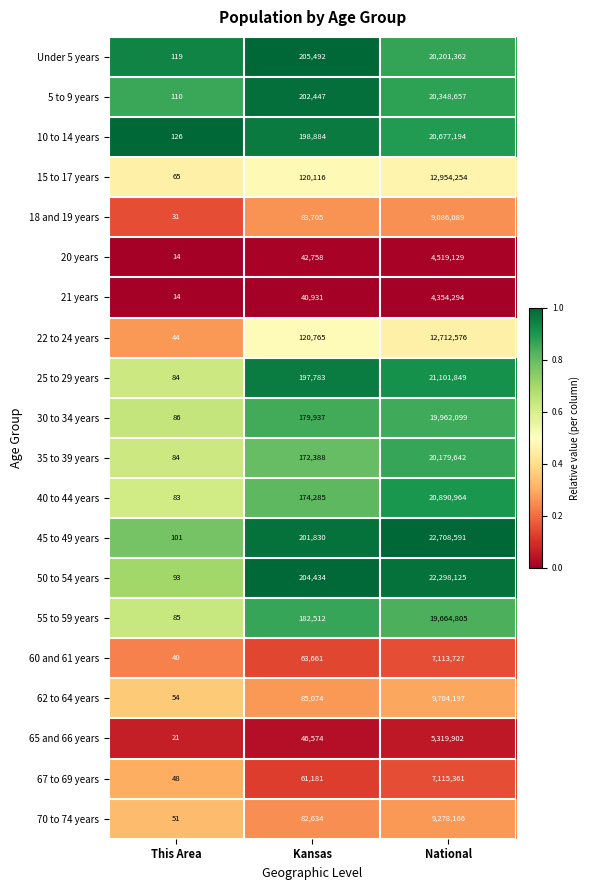

What is the difference between the highest and lowest values at National?

18354297